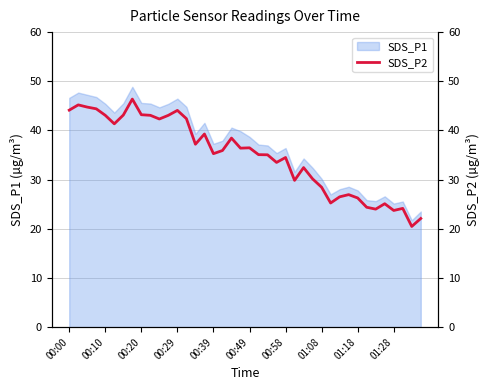

Does the chart display data point markers on the line(s)?

No